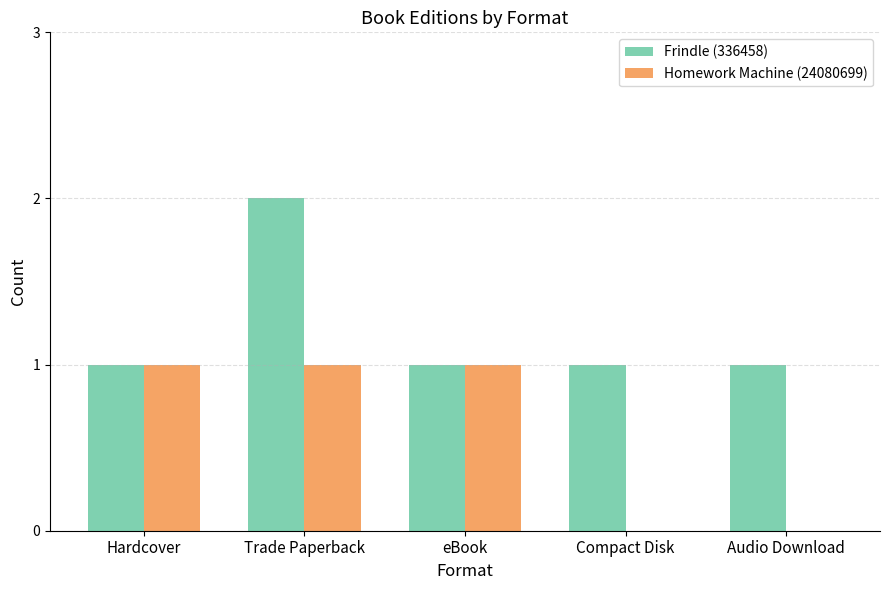

Is it true that Homework Machine (24080699) equals 0 at Compact Disk?

True